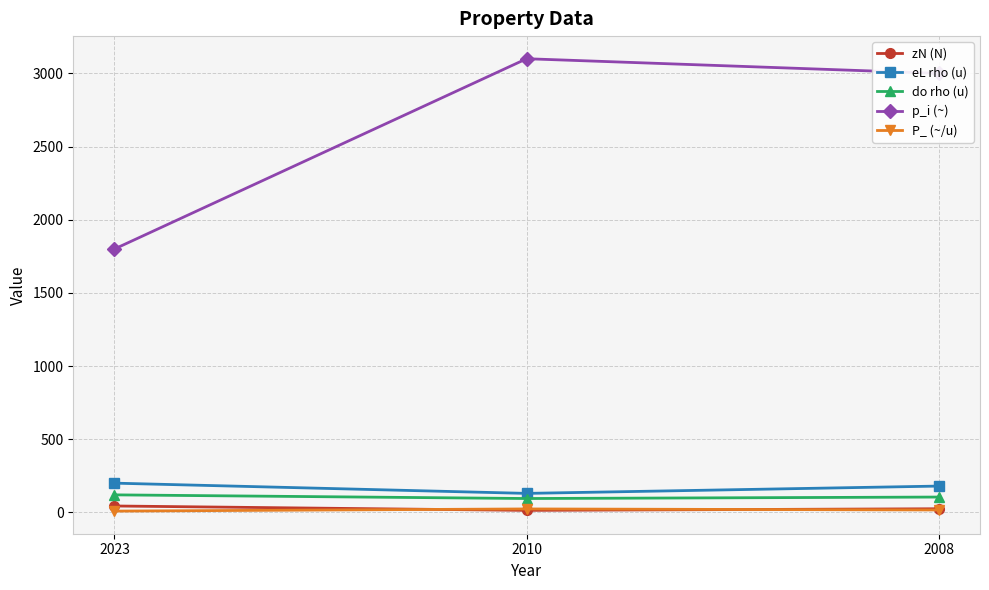

True or false: zN (N) has a value of 14.0 at 2010.

True